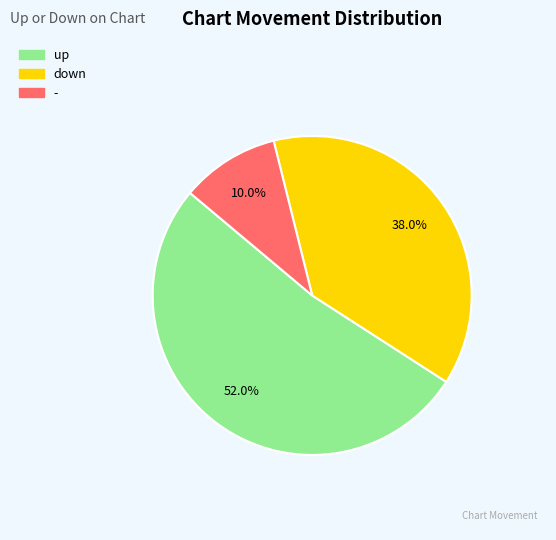

Is it true that - is 4% of the pie?

False